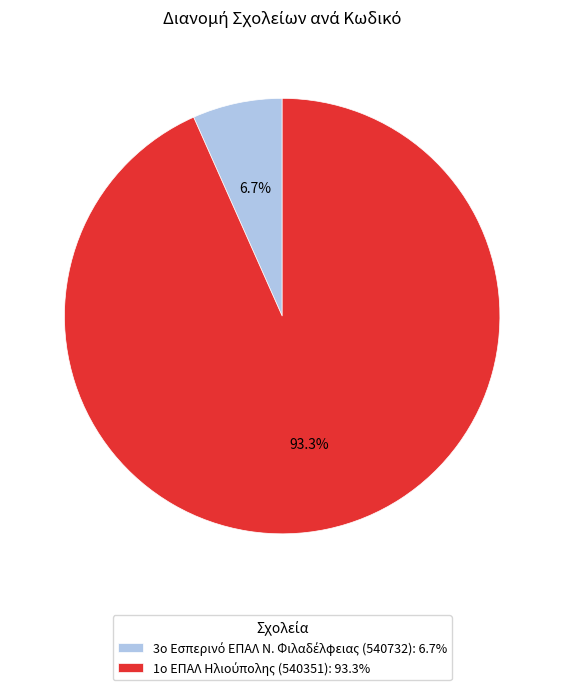

Does any single category account for the majority?

Yes